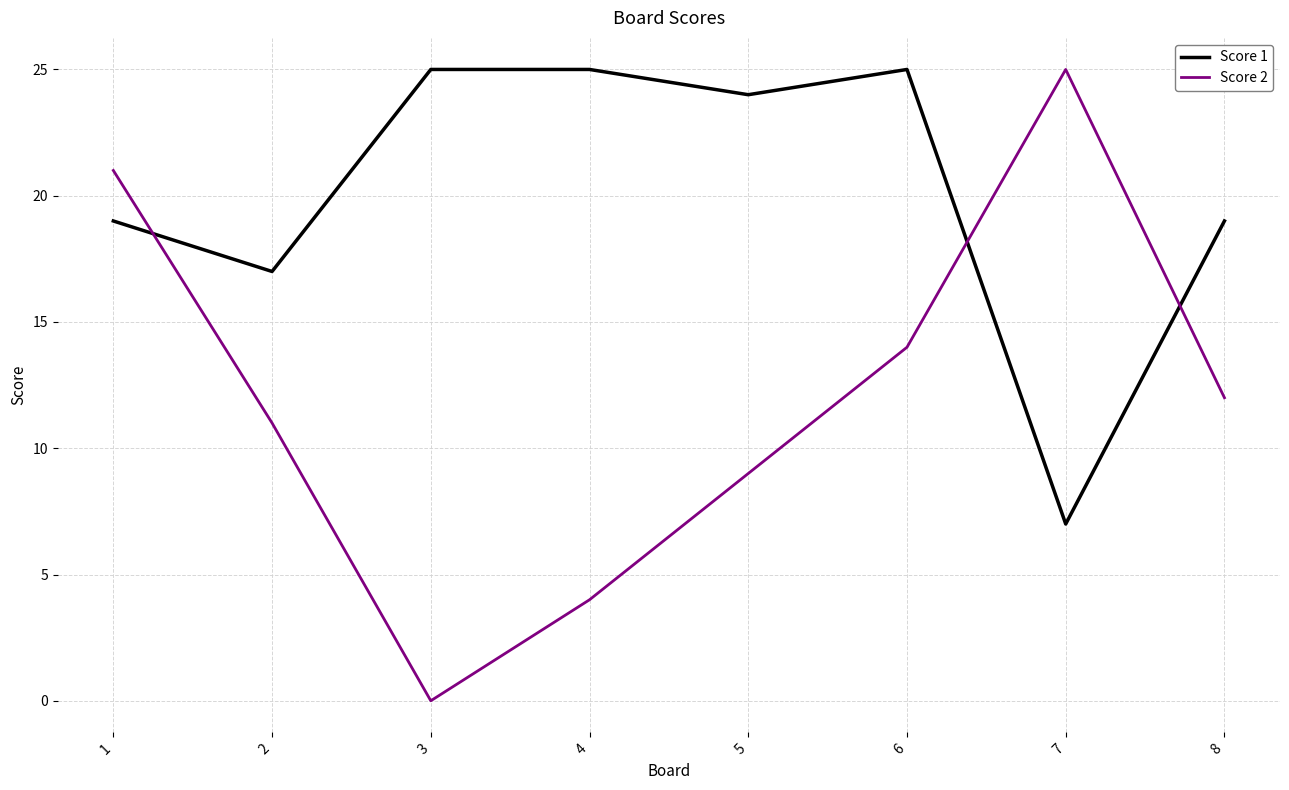

Reading left to right, what are all the values shown in this chart?

Score 1: 1=19	2=17	3=25	4=25	5=24	6=25	7=7	8=19
Score 2: 1=21	2=11	3=0	4=4	5=9	6=14	7=25	8=12